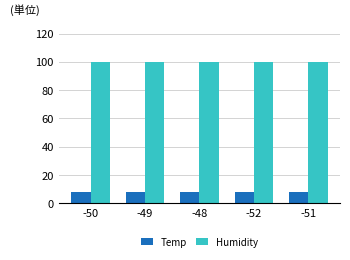

What is the smallest value displayed?

8.1